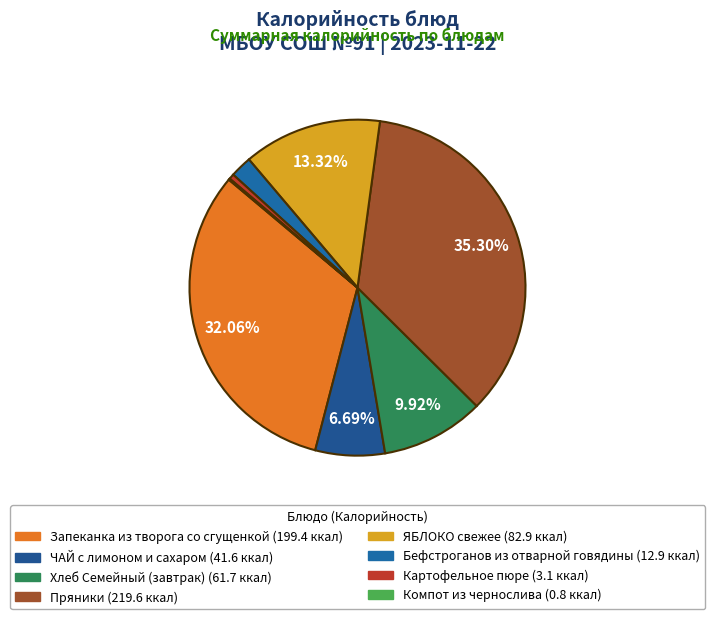

Rank the categories by value from highest to lowest.

Пряники, Запеканка из творога со сгущенкой, ЯБЛОКО свежее, Хлеб Семейный (завтрак), ЧАЙ с лимоном и сахаром, Бефстроганов из отварной говядины, Картофельное пюре, Компот из чернослива